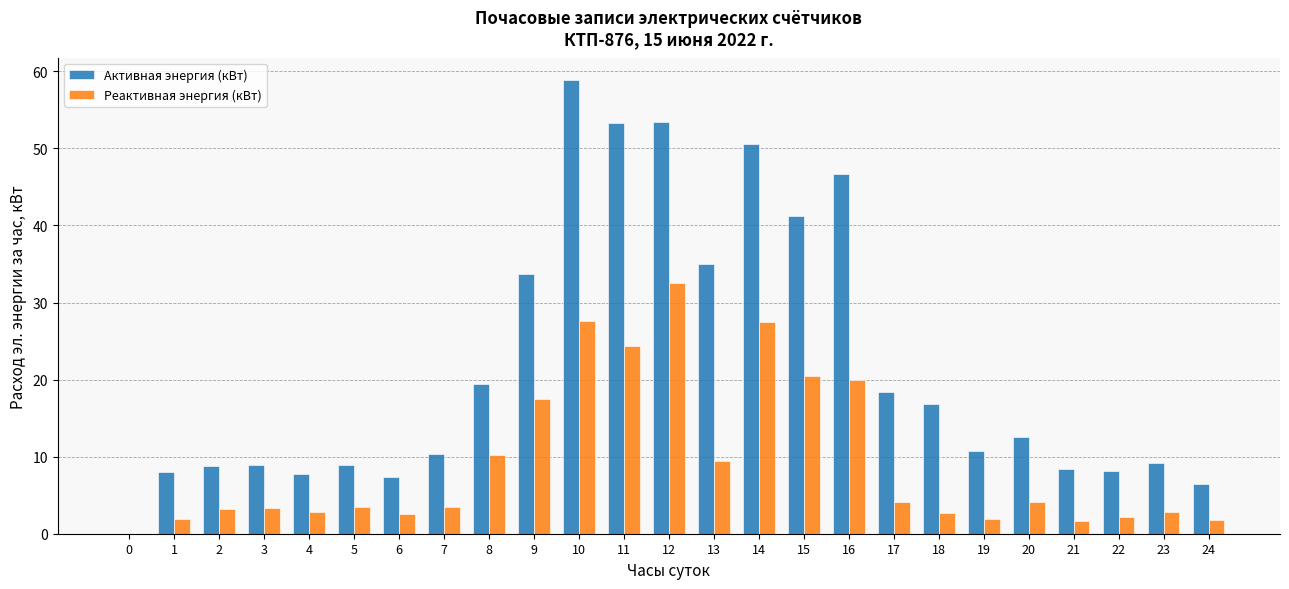

At which label does Активная энергия (кВт) reach its peak?

10